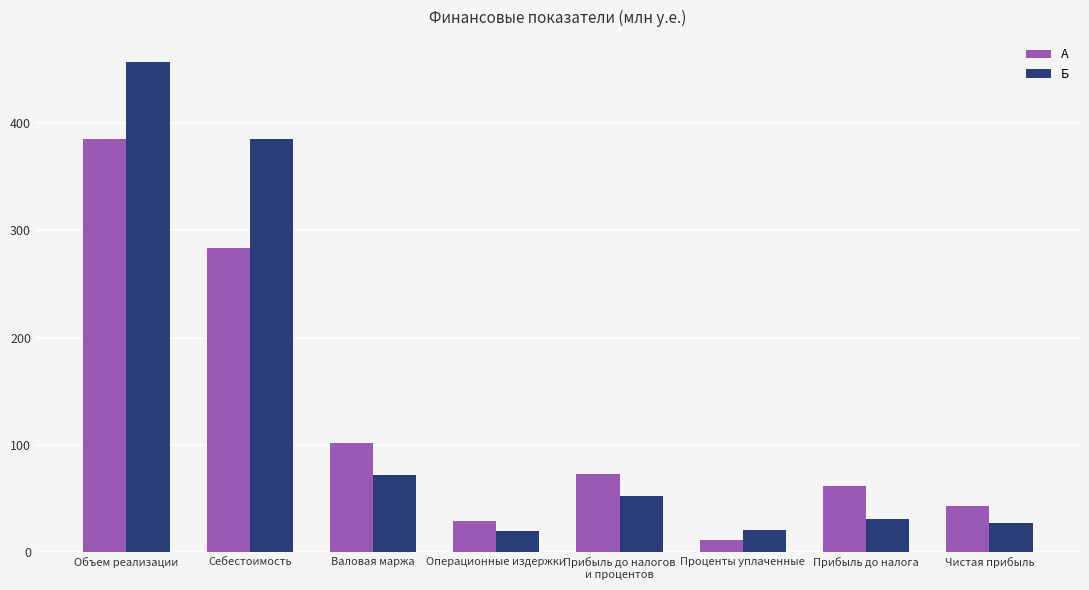

At Проценты уплаченные, list the series in order from smallest to largest.

А, Б